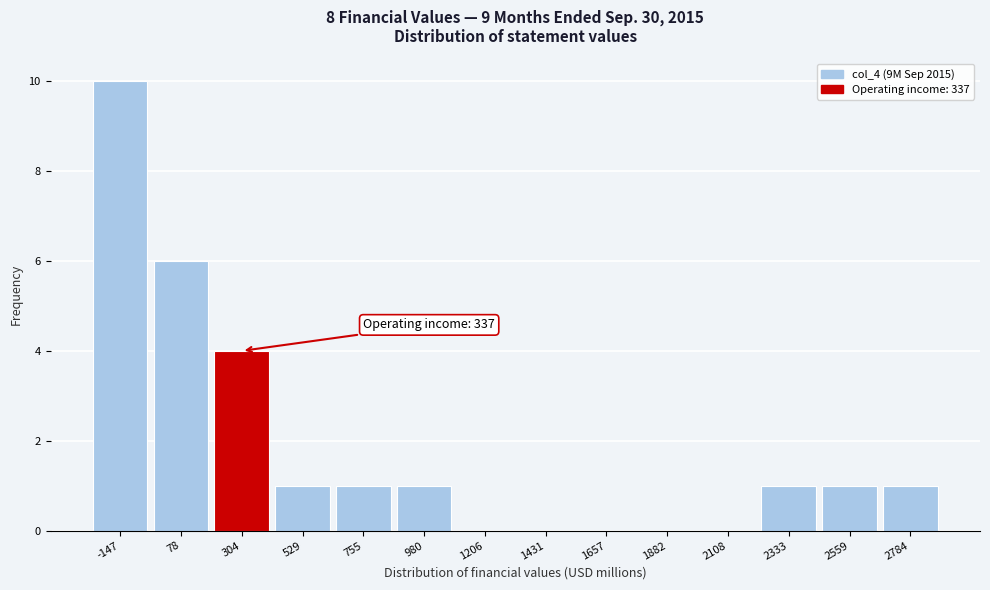

Reading left to right, transcribe all the data shown in this chart.

-147=10	78=6	304=4	529=1	755=1	980=1	1206=0	1431=0	1657=0	1882=0	2108=0	2333=1	2559=1	2784=1